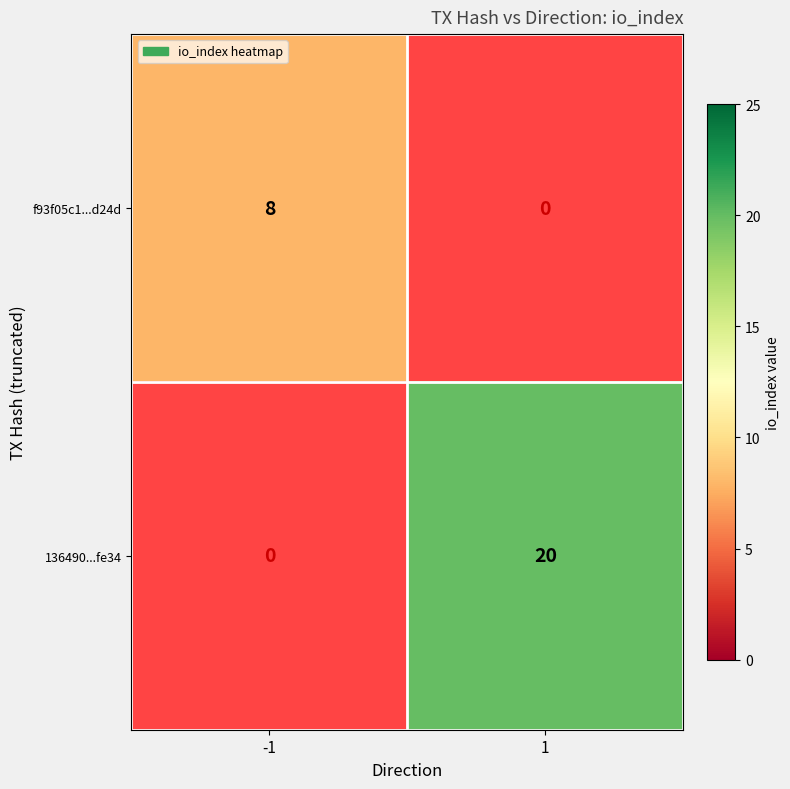

At how many categories does at least one series exceed 11?

1